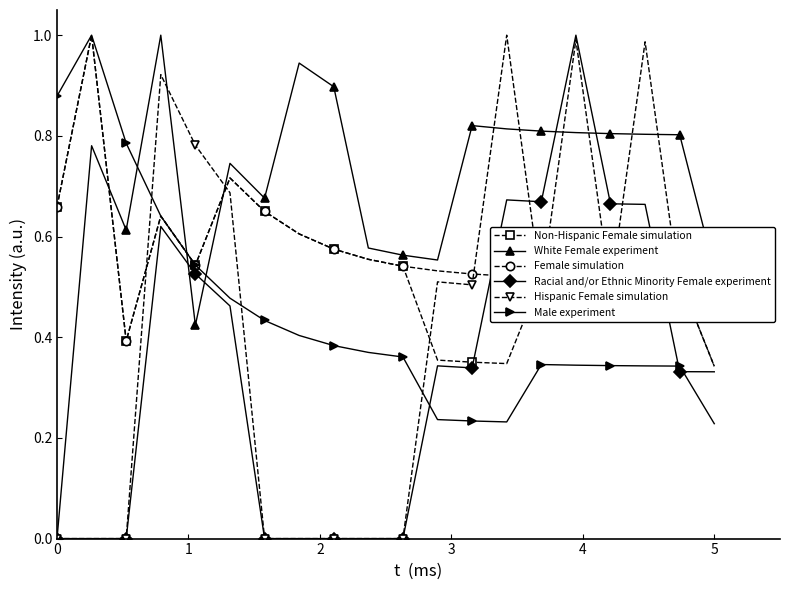

True or false: Racial and/or Ethnic Minority Female experiment has more than 2 points higher than both neighbors.

True